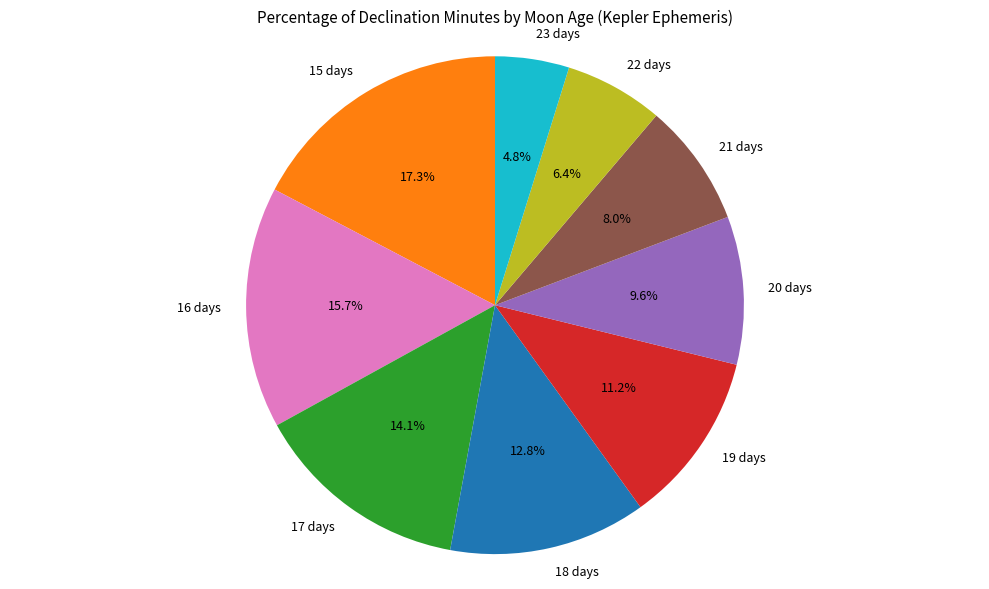

How many slices are in this pie chart?

9